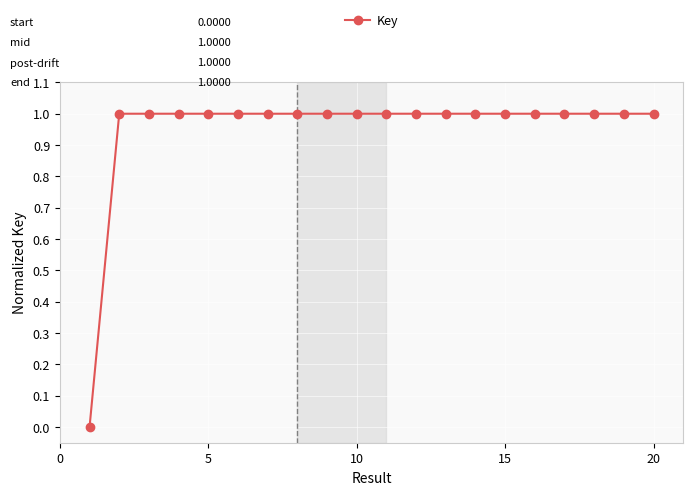

What is the average value?

0.9